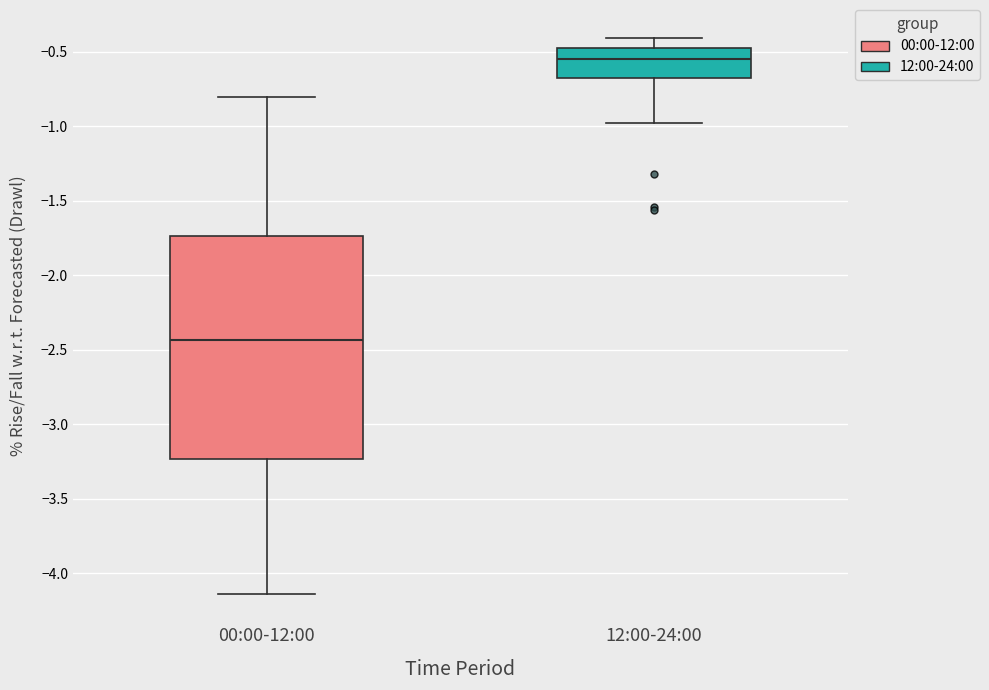

Reading left to right, transcribe this box plot: for each box, give where its median line is, the range the box spans, and where its two whiskers end, as read against the y-axis. The values are not printed on the chart, so give them approximately, as read against the axis.

00:00-12:00: median -2.45, box -3.25 to -1.75, whiskers -4.15 to -0.80
12:00-24:00: median -0.55, box -0.70 to -0.50, whiskers -1.00 to -0.40